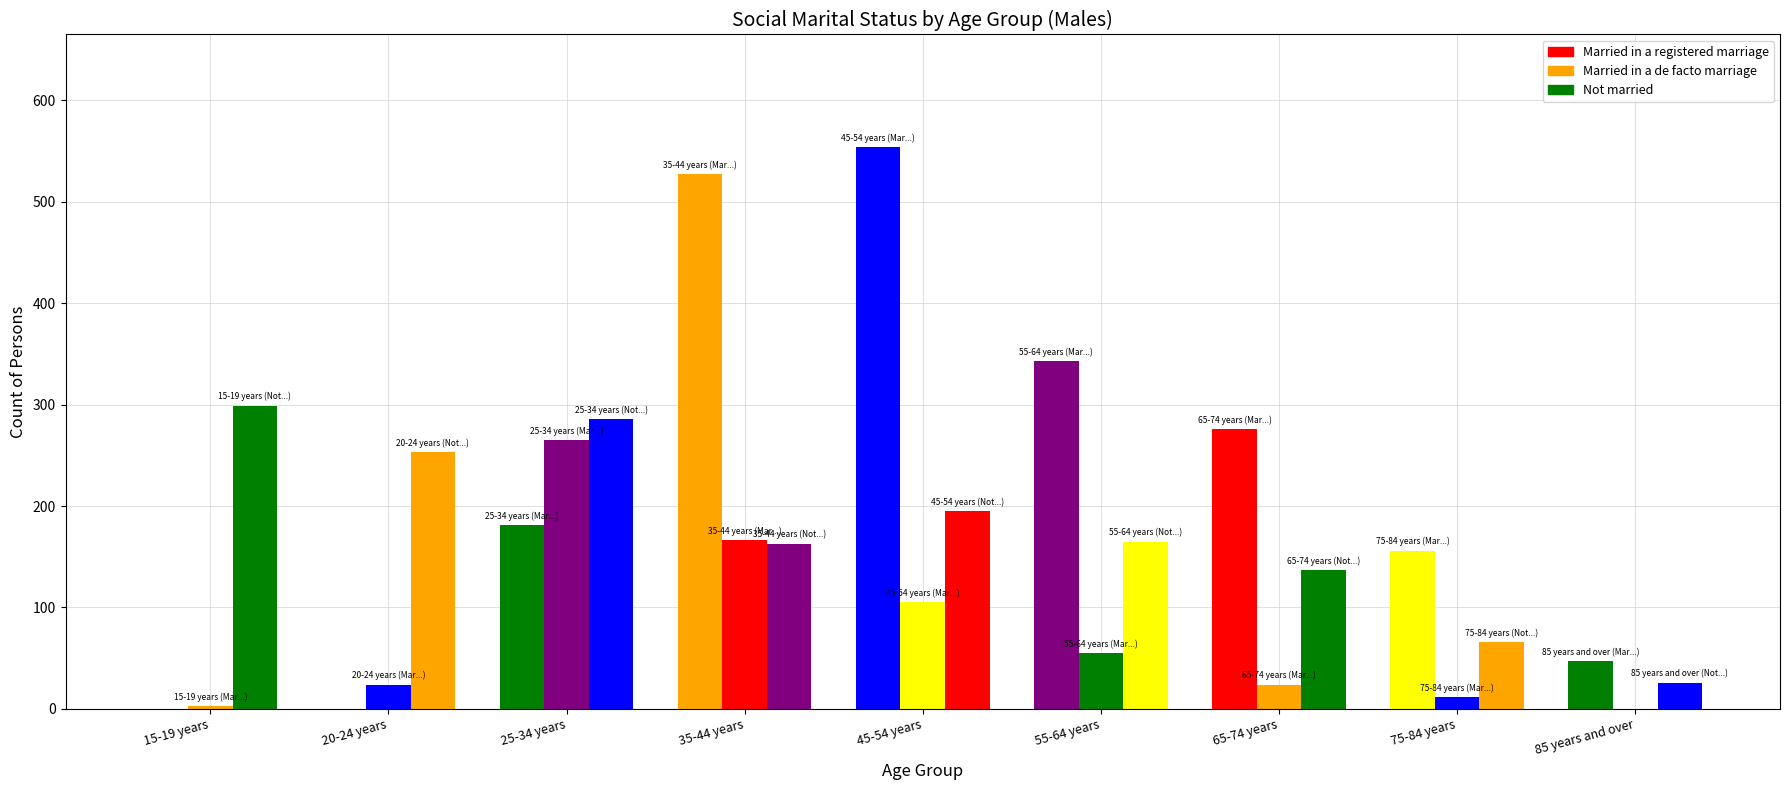

List the series in order of their peak value, lowest first.

Married in a de facto marriage, Not married, Married in a registered marriage